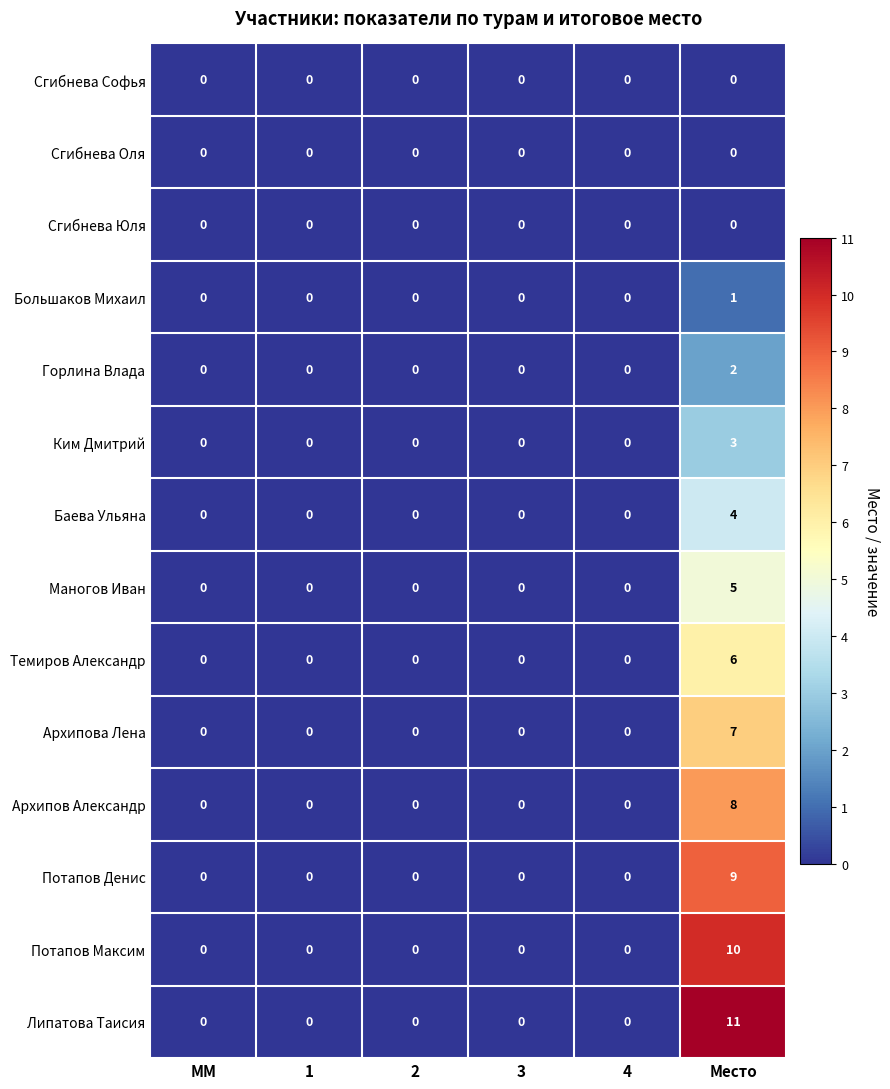

At which category does the chart reach its peak across all series?

Место